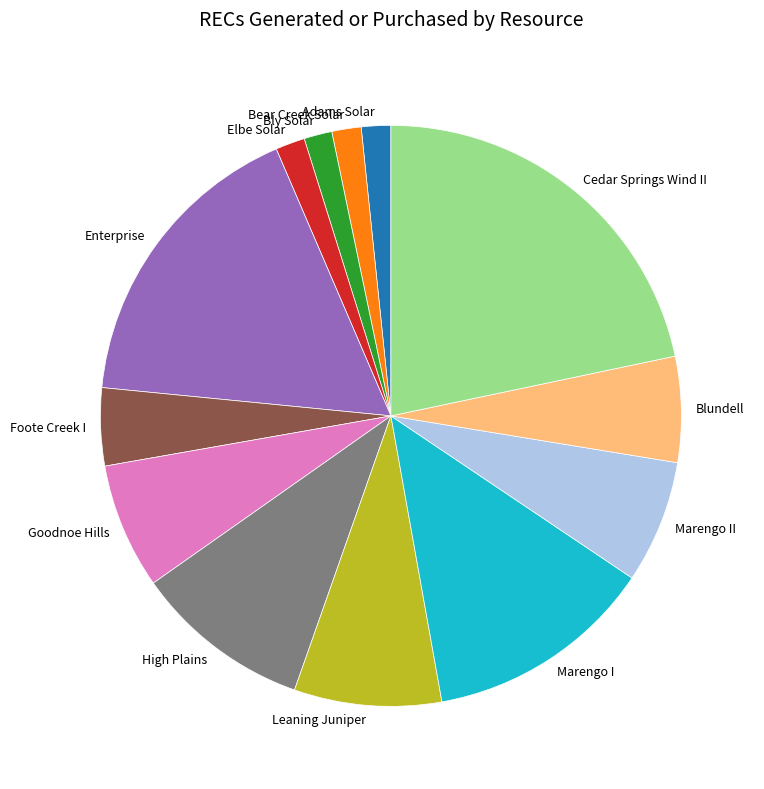

Is Goodnoe Hills the majority of the pie?

No